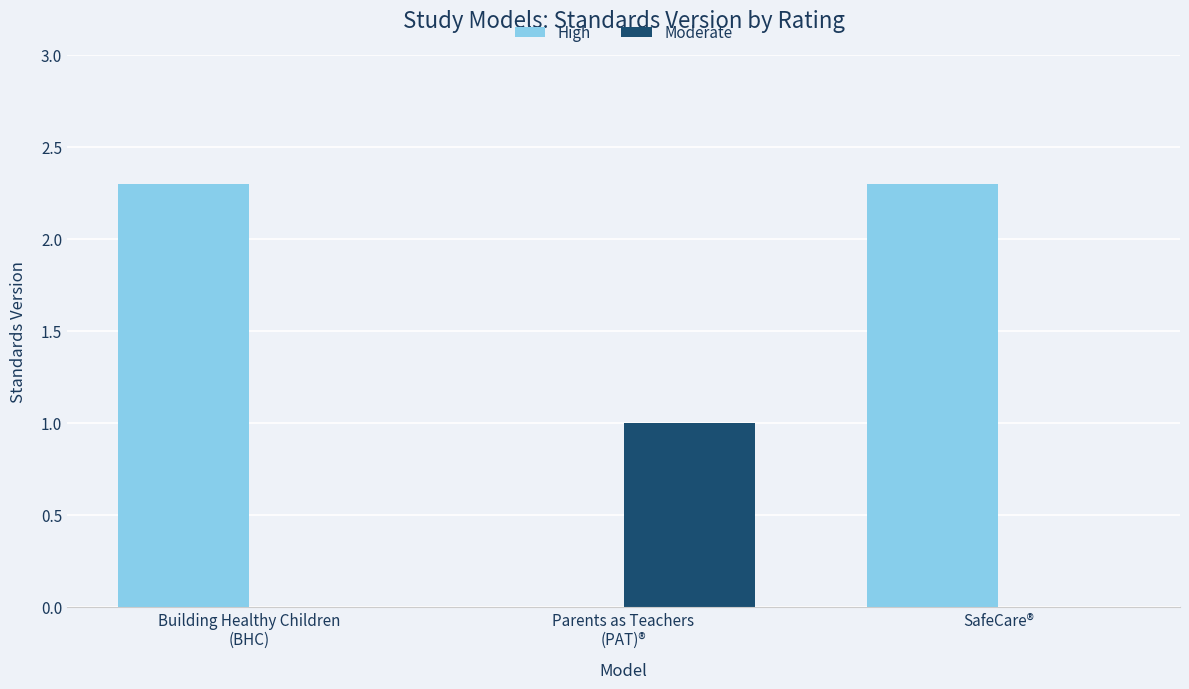

Is the value of High at SafeCare® greater than the value of Moderate at Building Healthy Children
(BHC)?

Yes